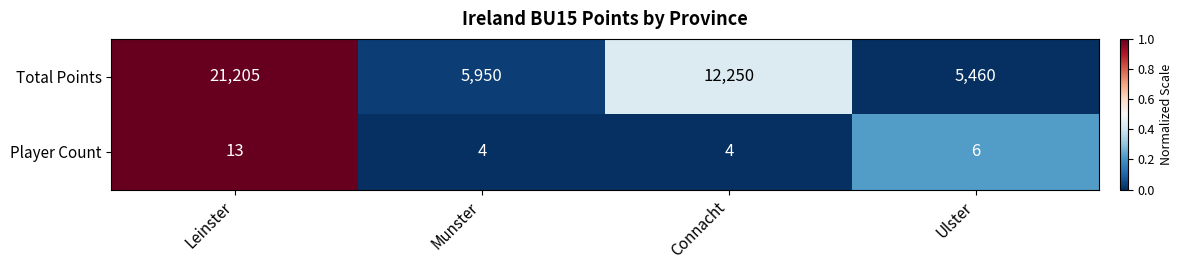

What is the lowest value of the Total Points series?

5460